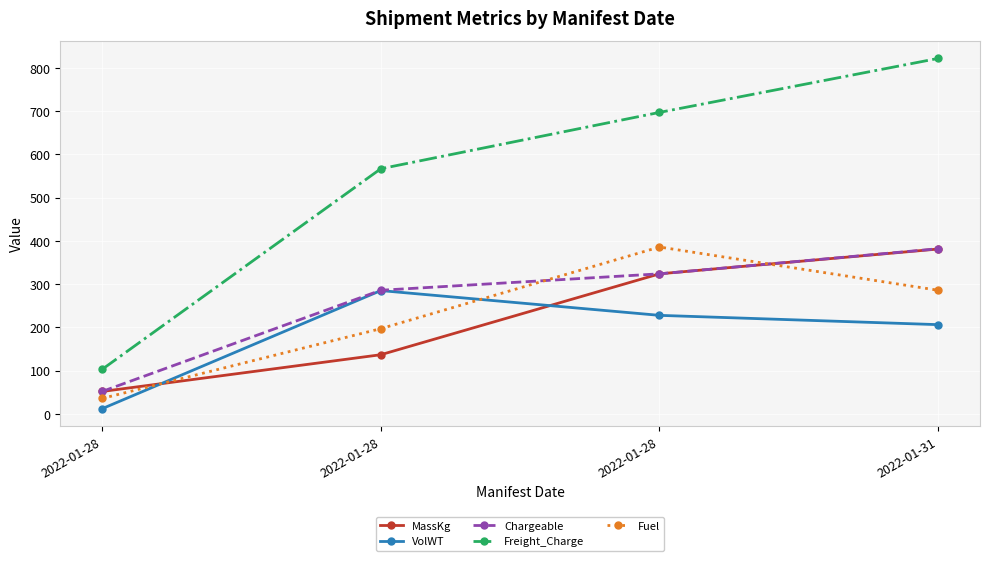

List the series in order of their peak value, highest first.

Freight_Charge, Fuel, Chargeable, MassKg, VolWT